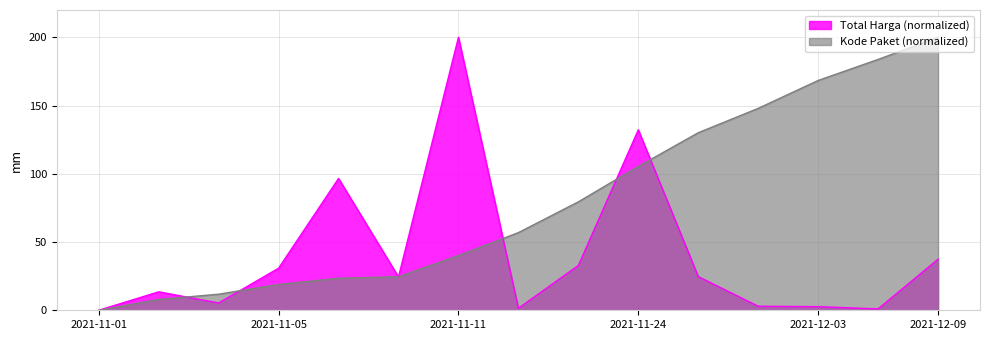

What is the maximum value shown in the chart?

200.0